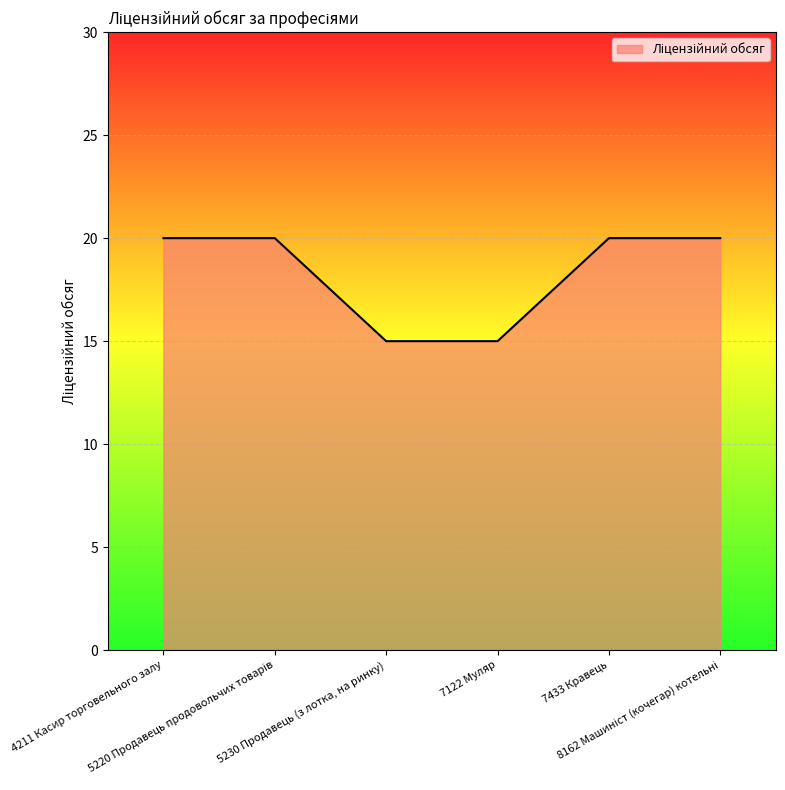

The chart shows a value of 20 at 4211 Касир торговельного залу. True or false?

True